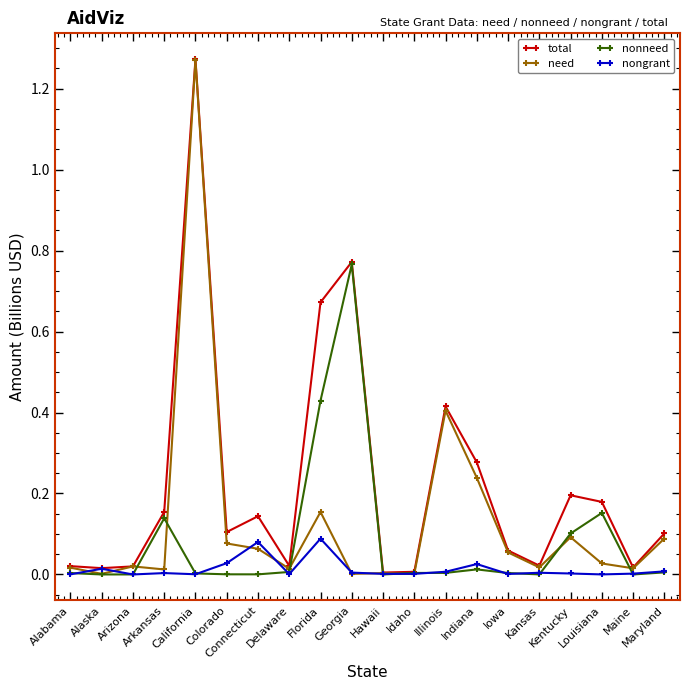

How many distinct data groups are displayed?

4